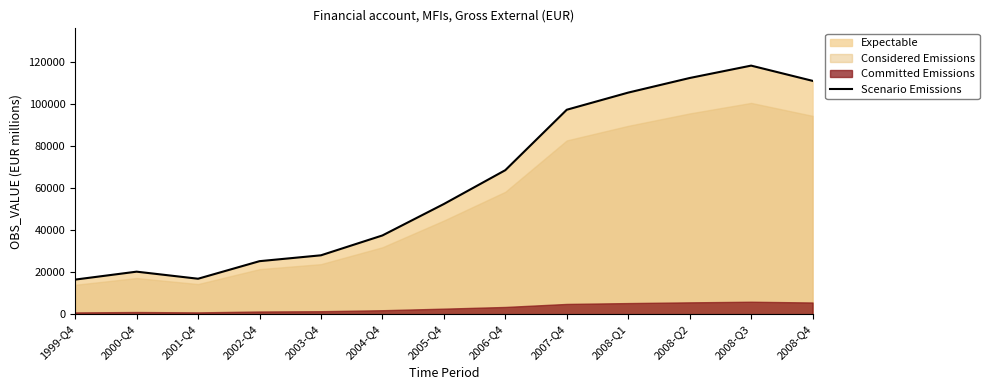

Rank the categories by value from highest to lowest.

2008-Q3, 2008-Q2, 2008-Q4, 2008-Q1, 2007-Q4, 2006-Q4, 2005-Q4, 2004-Q4, 2003-Q4, 2002-Q4, 2000-Q4, 2001-Q4, 1999-Q4